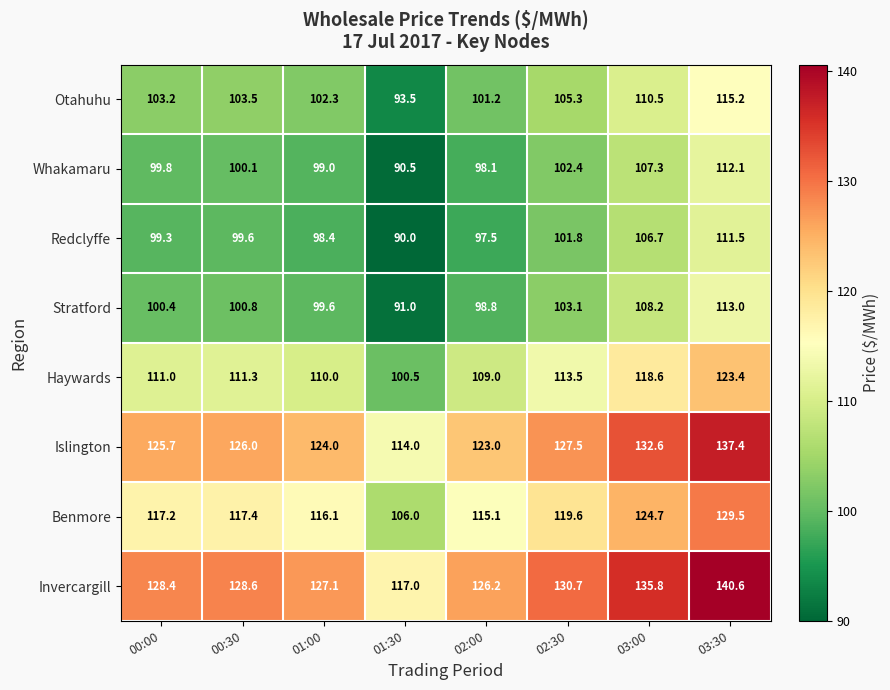

Which series has the widest spread of values?

Invercargill